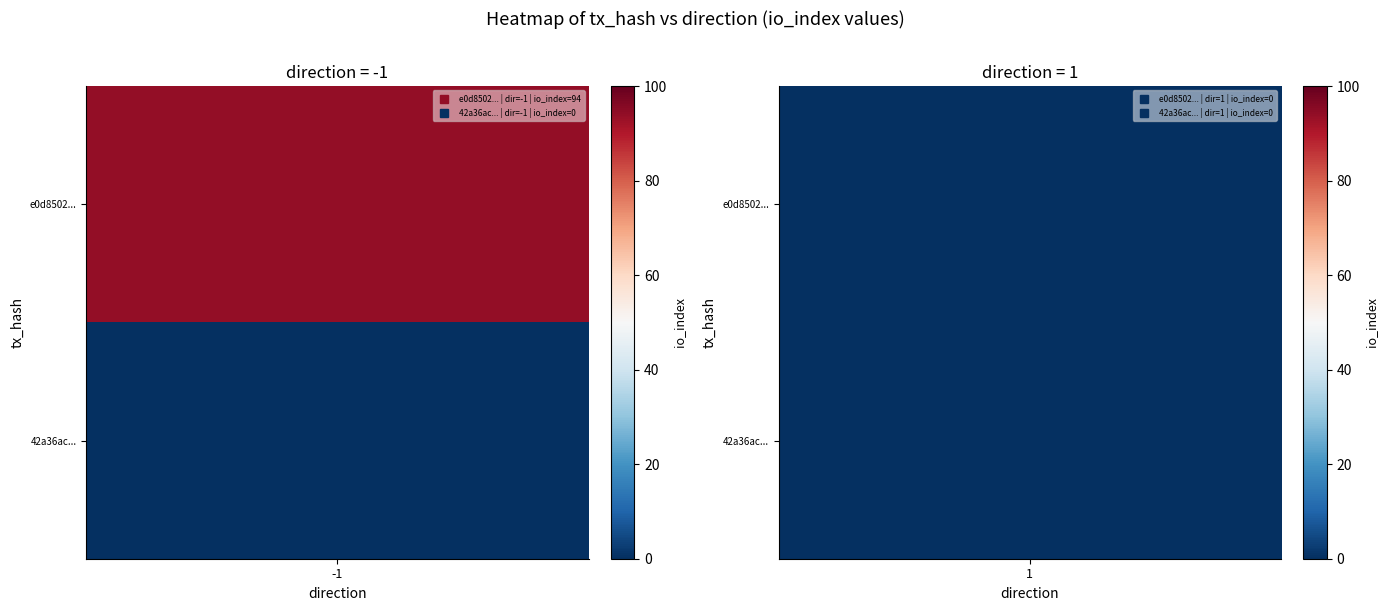

How many series are shown in this chart?

2